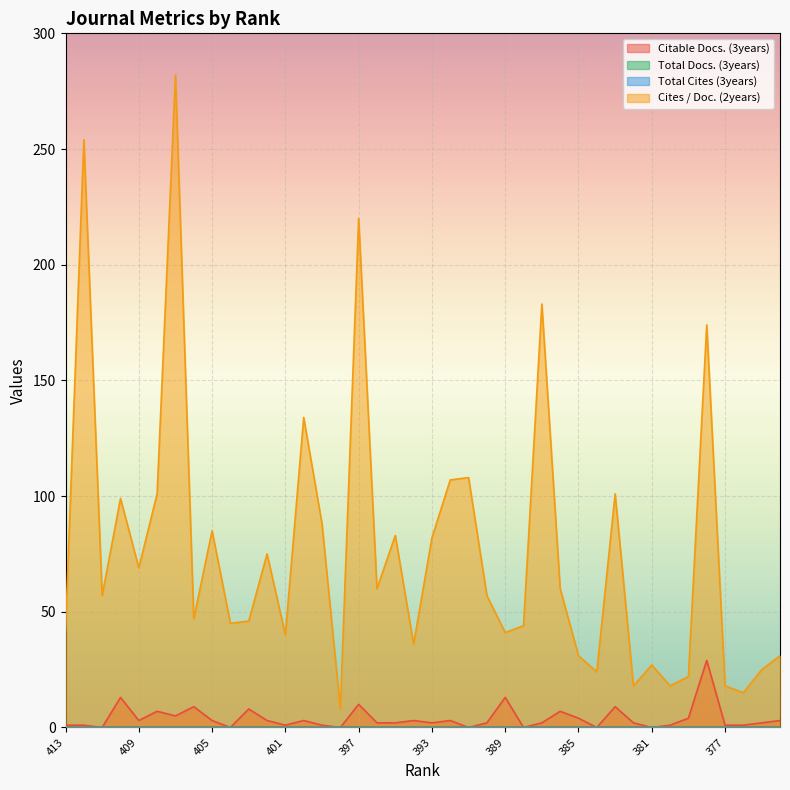

True or false: Cites / Doc. (2years) has a value of 37 at 405.

False